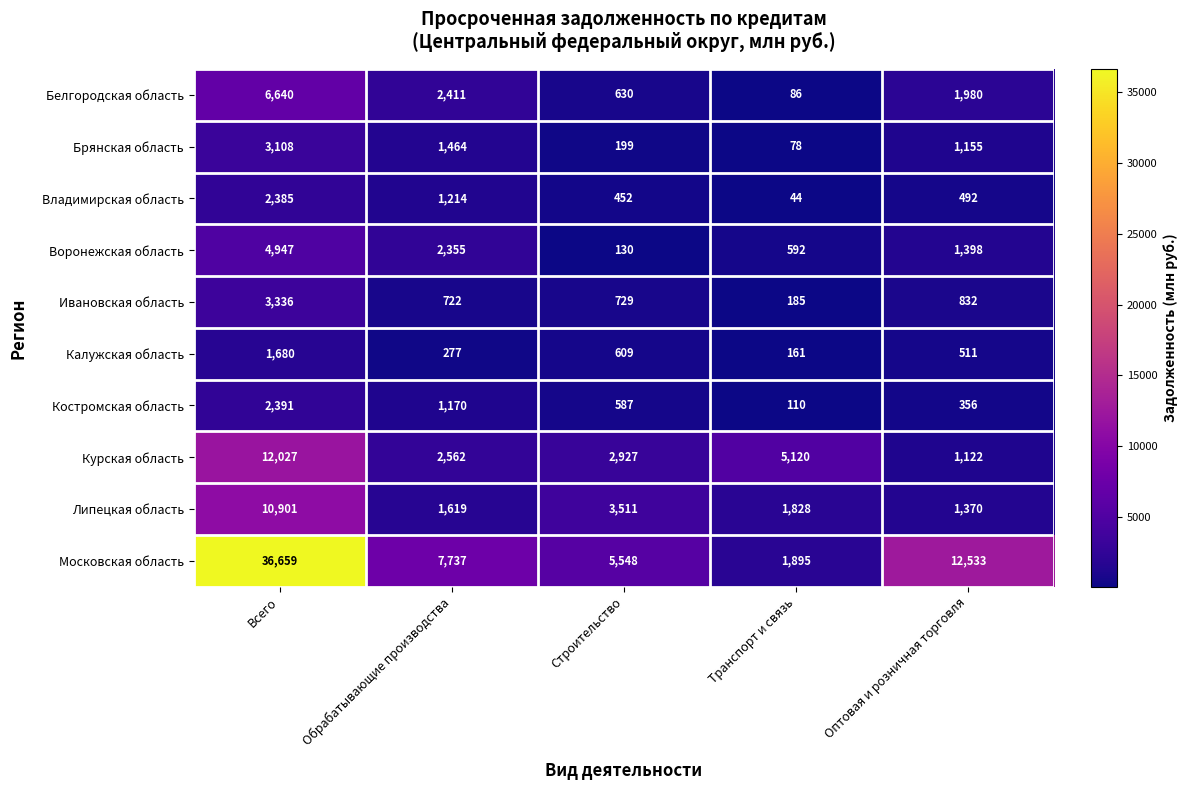

Which series has the widest spread of values?

Московская область